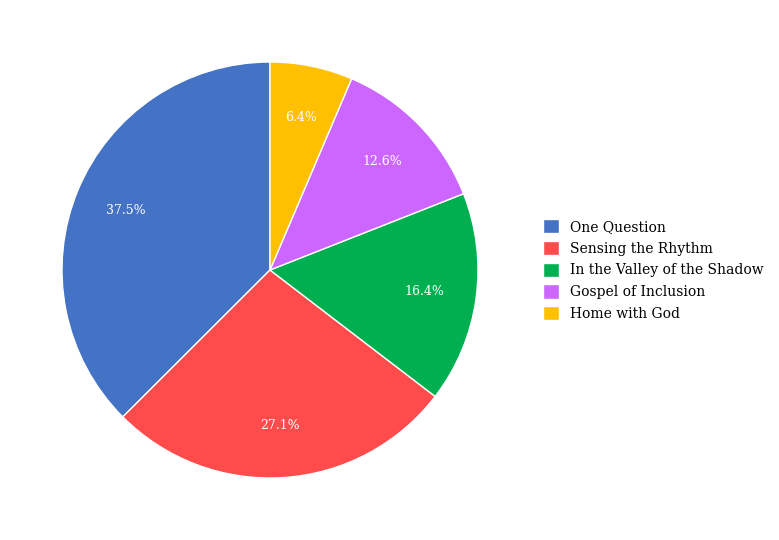

How many segments does this pie chart have?

5